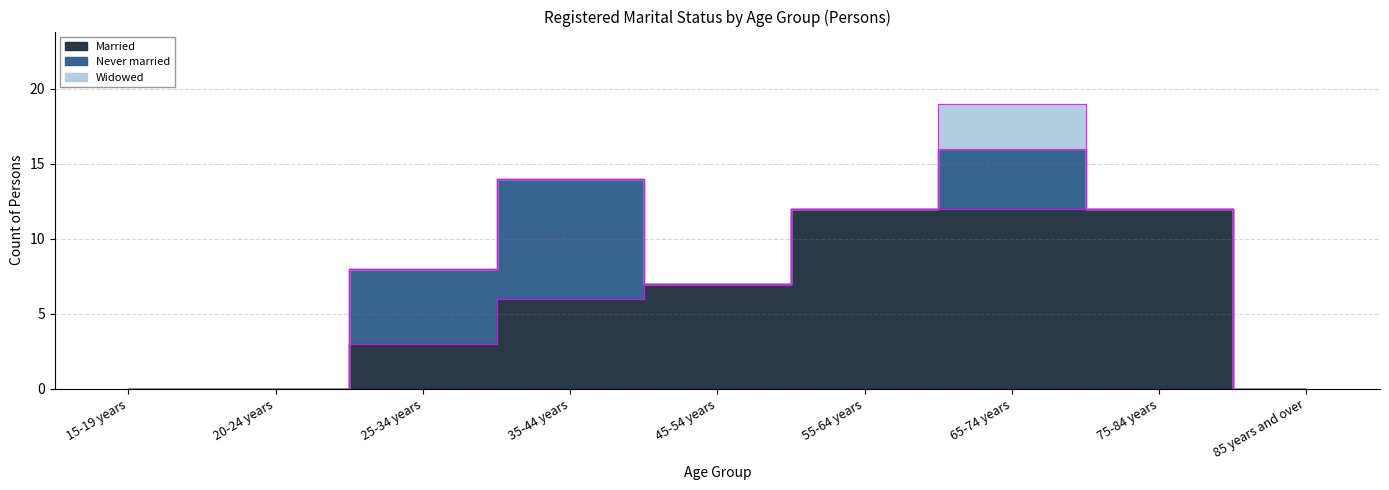

Where is Widowed nearest to the value 1?

15-19 years